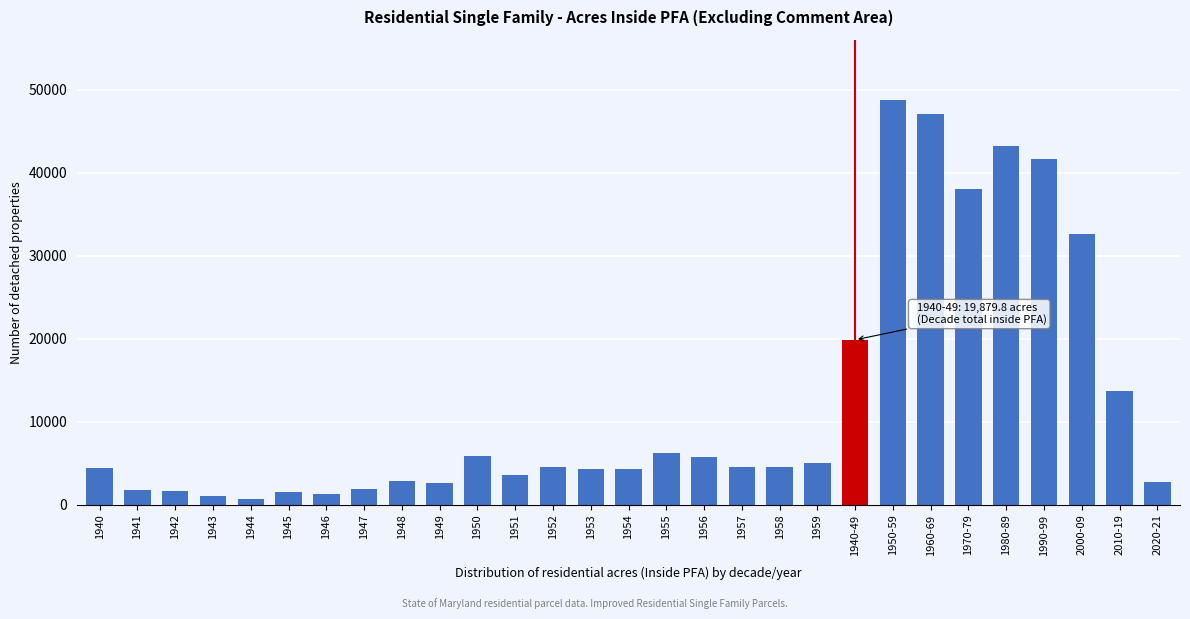

True or false: the data shows 2017.6 at 1955.

False